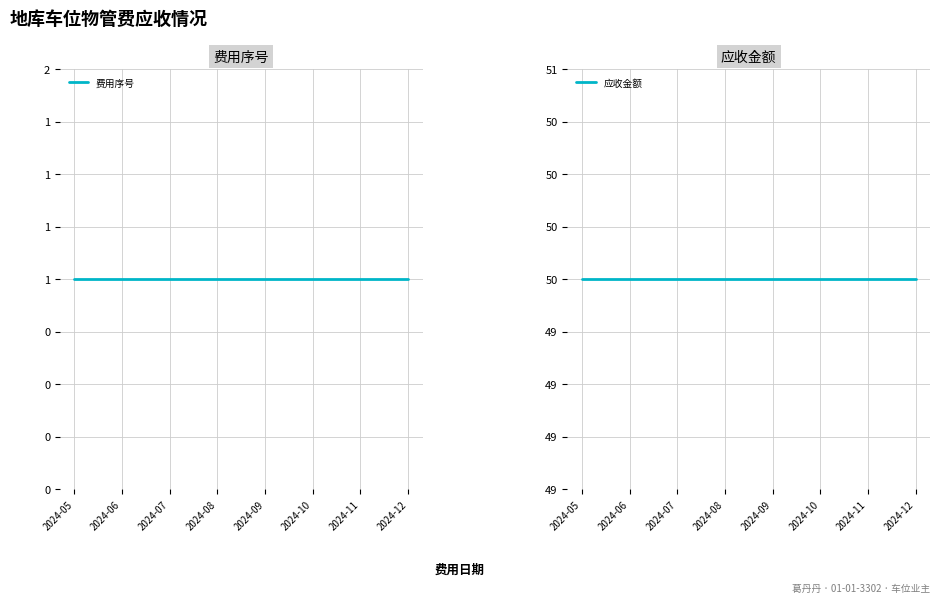

Rank the series by their average value, from lowest to highest.

费用序号, 应收金额